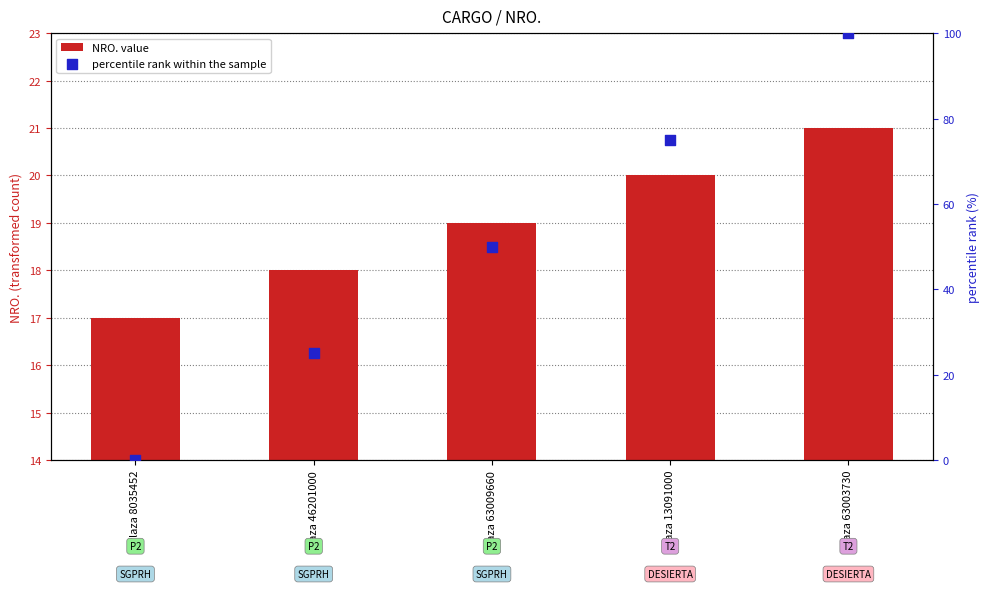

At which category is the sum across all series the highest?

Plaza 63003730